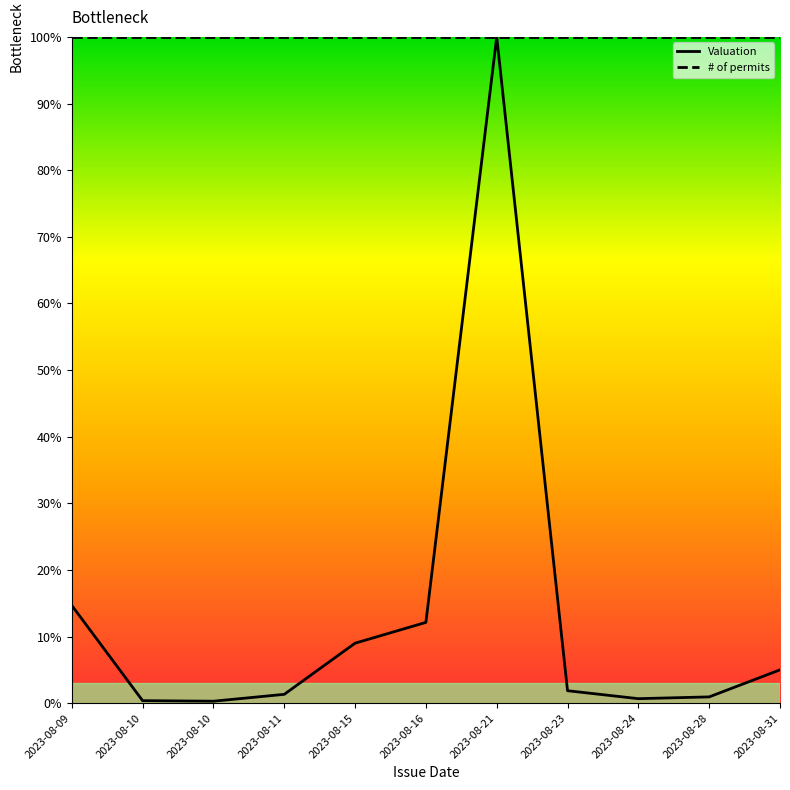

At how many categories does at least one series exceed 45?

11